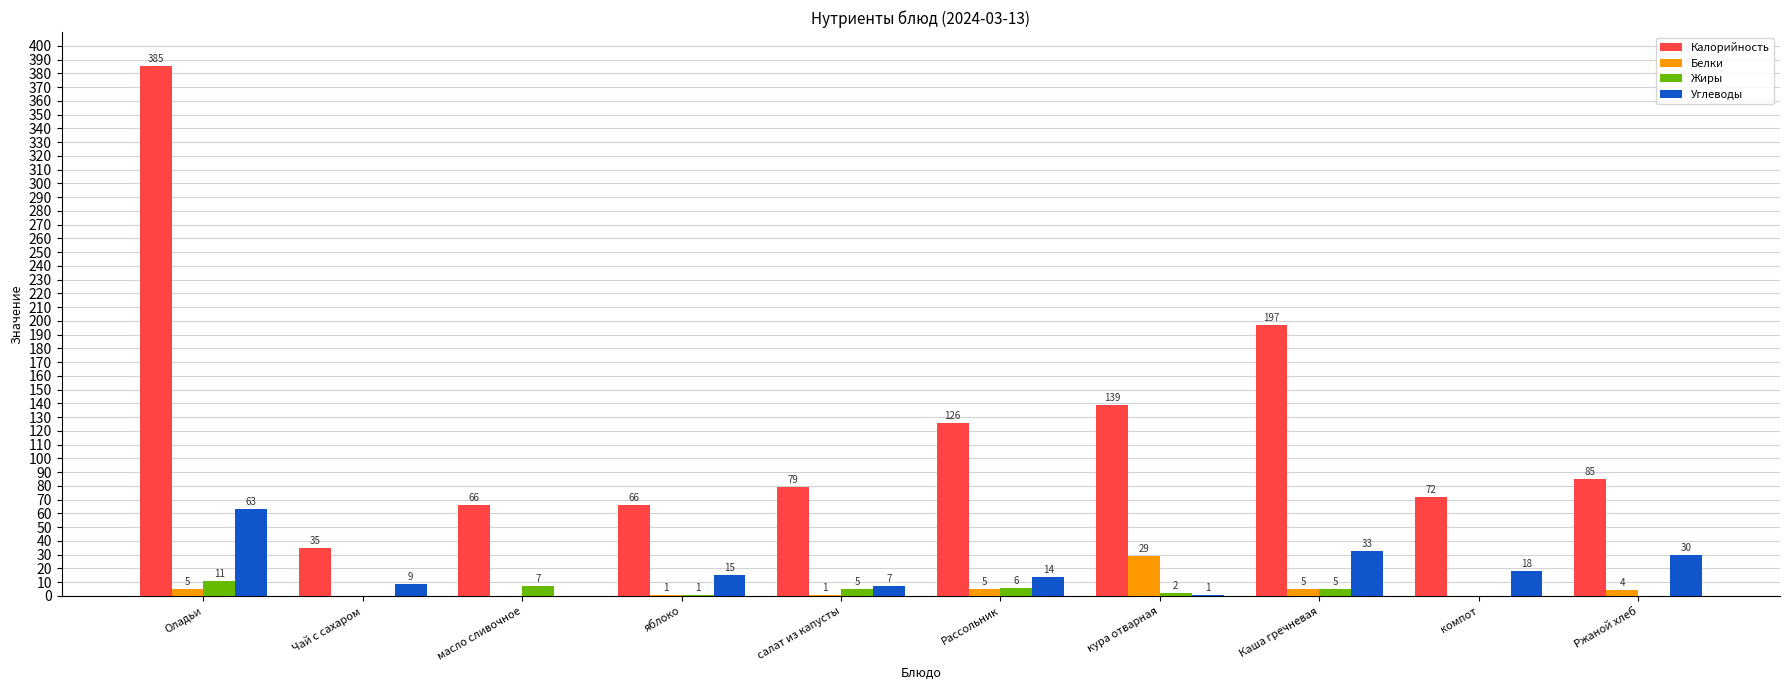

Reading left to right, list all the values displayed in this chart.

Калорийность: Оладьи=385	Чай с сахаром=35	масло сливочное=66	яблоко=66	салат из капусты=79	Рассольник=126	кура отварная=139	Каша гречневая=197	компот=72	Ржаной хлеб=85
Белки: Оладьи=5	Чай с сахаром=0	масло сливочное=0	яблоко=1	салат из капусты=1	Рассольник=5	кура отварная=29	Каша гречневая=5	компот=0	Ржаной хлеб=4
Жиры: Оладьи=11	Чай с сахаром=0	масло сливочное=7	яблоко=1	салат из капусты=5	Рассольник=6	кура отварная=2	Каша гречневая=5	компот=0	Ржаной хлеб=0
Углеводы: Оладьи=63	Чай с сахаром=9	масло сливочное=0	яблоко=15	салат из капусты=7	Рассольник=14	кура отварная=1	Каша гречневая=33	компот=18	Ржаной хлеб=30